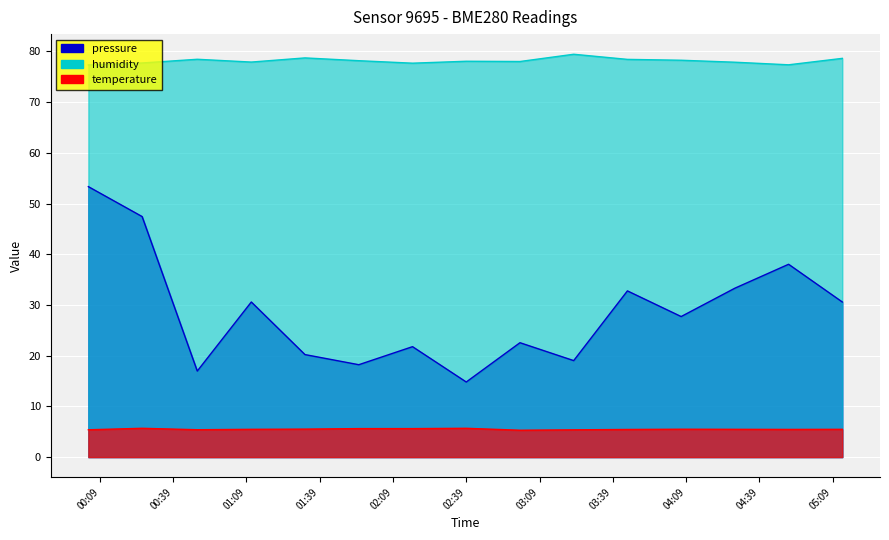

Which series has the widest spread of values?

pressure